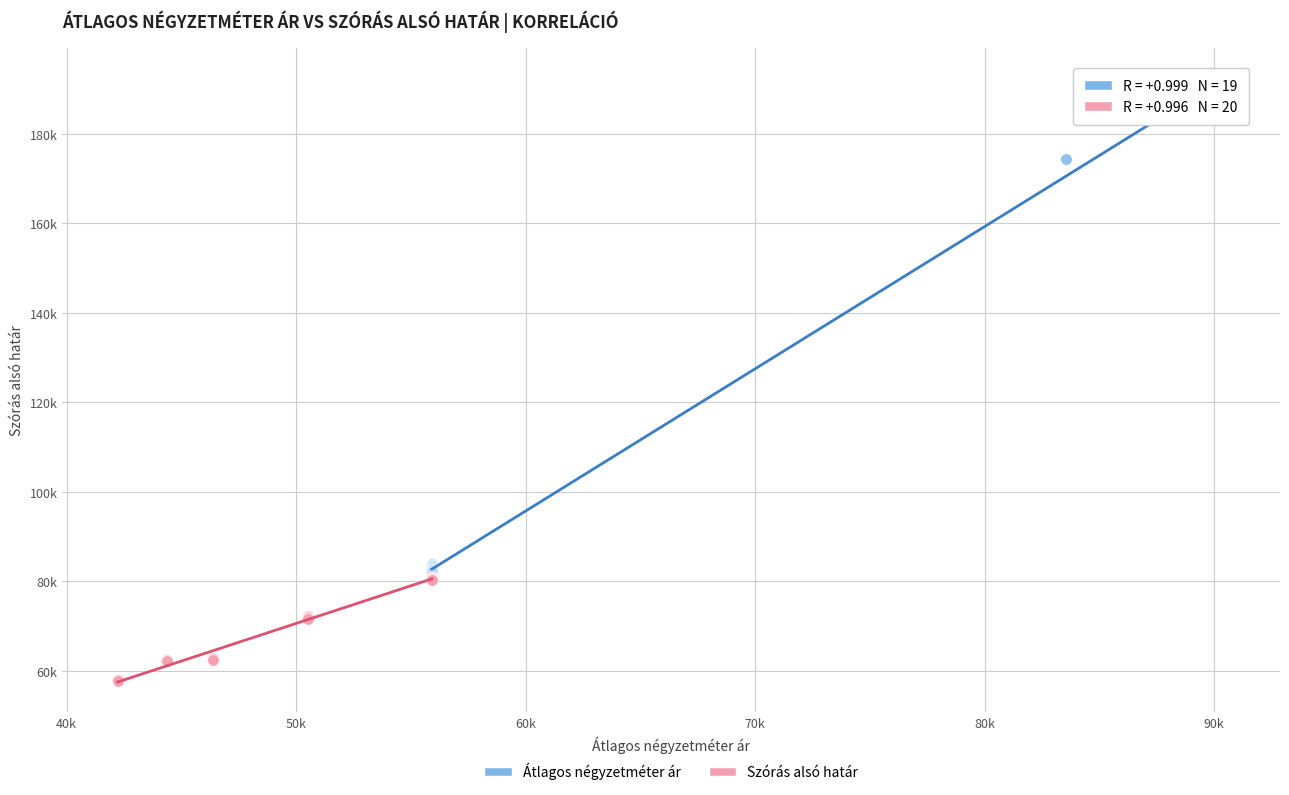

Which series contains the lowest Y value?

Szórás alsó határ